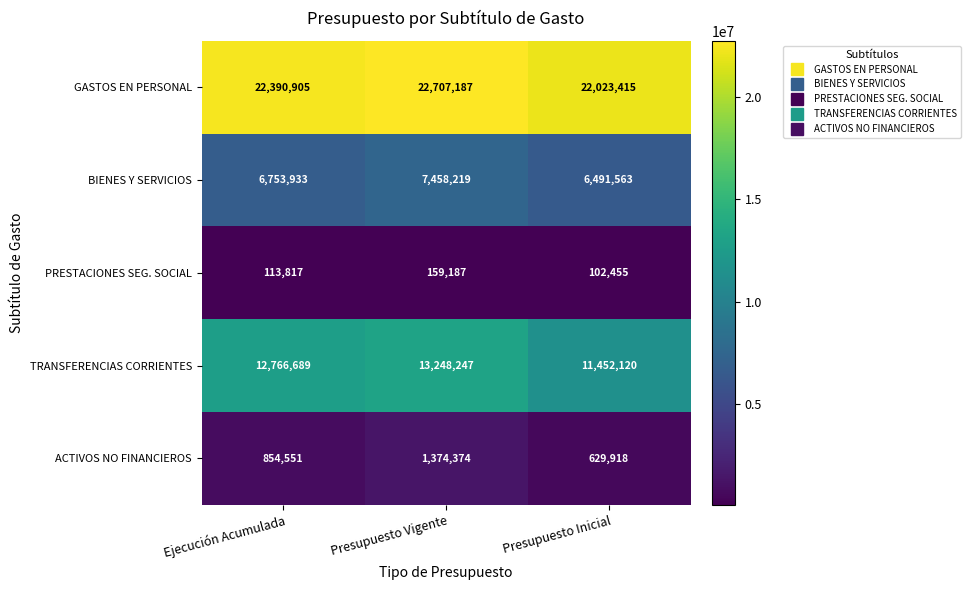

Reading right to left, extract all data points from this chart.

GASTOS EN PERSONAL: 22023415	22707187	22390905
BIENES Y SERVICIOS: 6491563	7458219	6753933
PRESTACIONES SEG. SOCIAL: 102455	159187	113817
TRANSFERENCIAS CORRIENTES: 11452120	13248247	12766689
ACTIVOS NO FINANCIEROS: 629918	1374374	854551